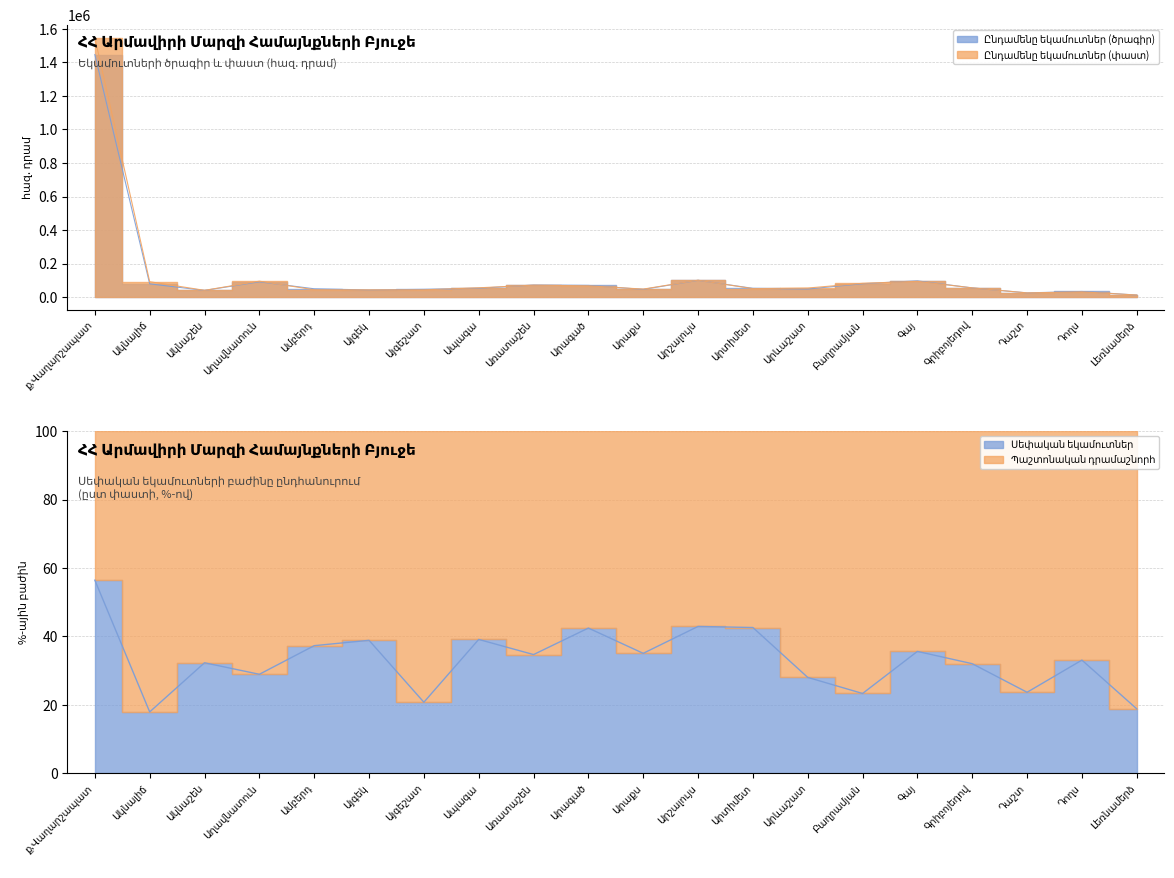

What is the difference between the second highest and minimum values in the Ընդամենը եկամուտներ (ծրագիր) series?

87956.5